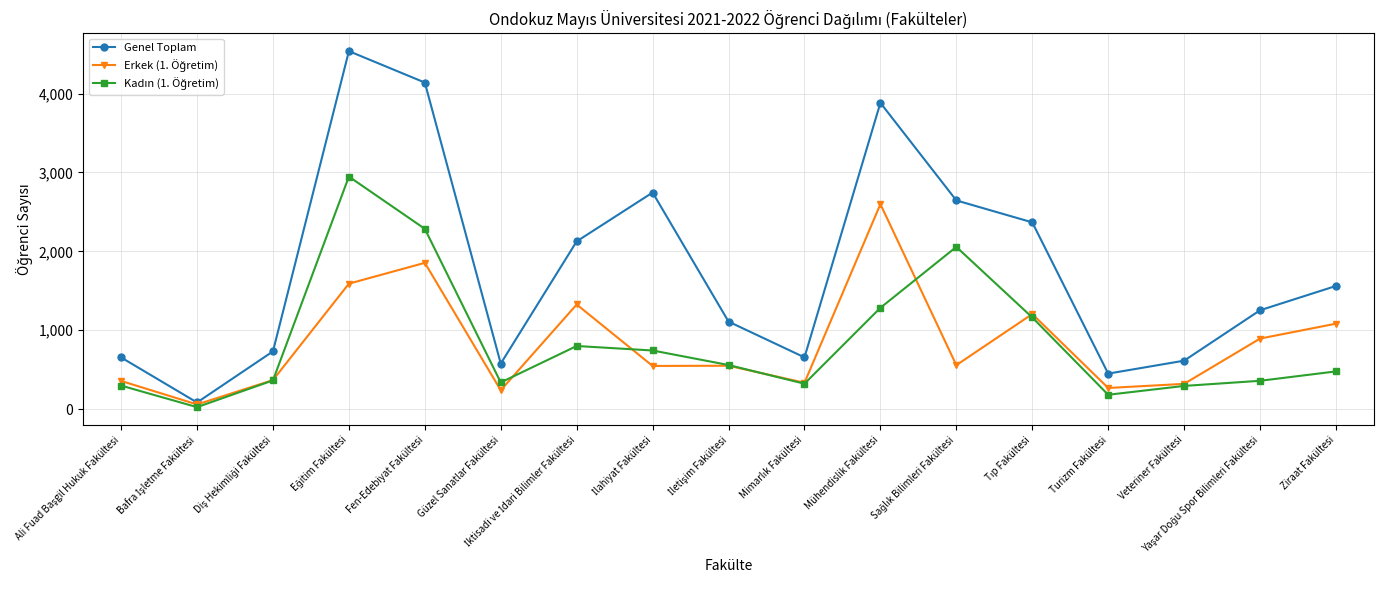

What is the greatest value displayed?

4537